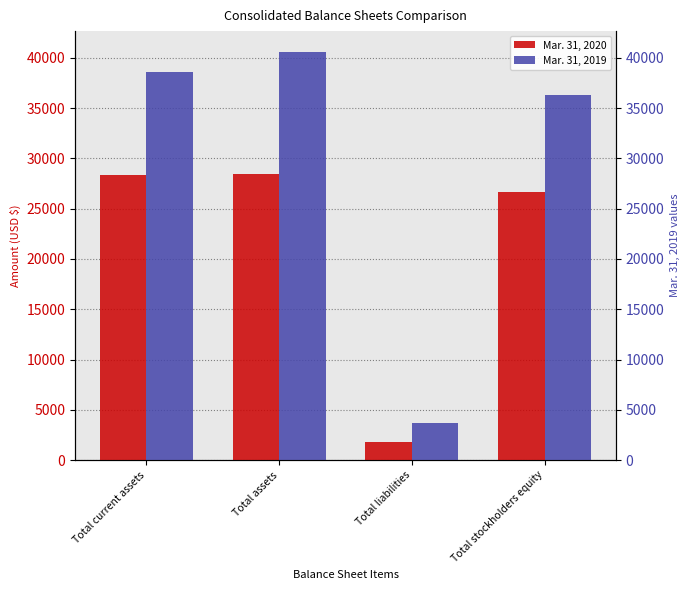

List the labels in order of Mar. 31, 2019 value, largest first.

Total assets, Total current assets, Total stockholders equity, Total liabilities